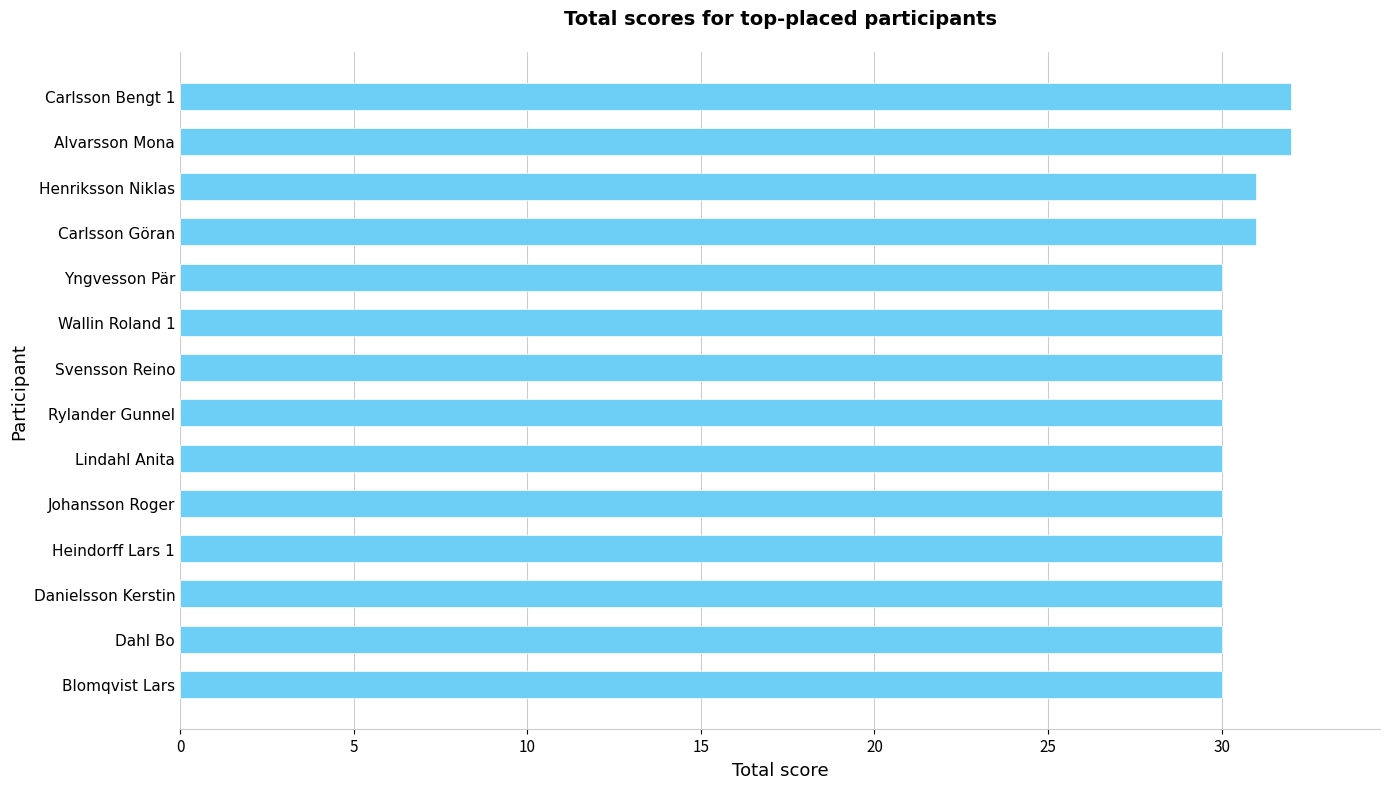

What is the greatest value displayed?

32